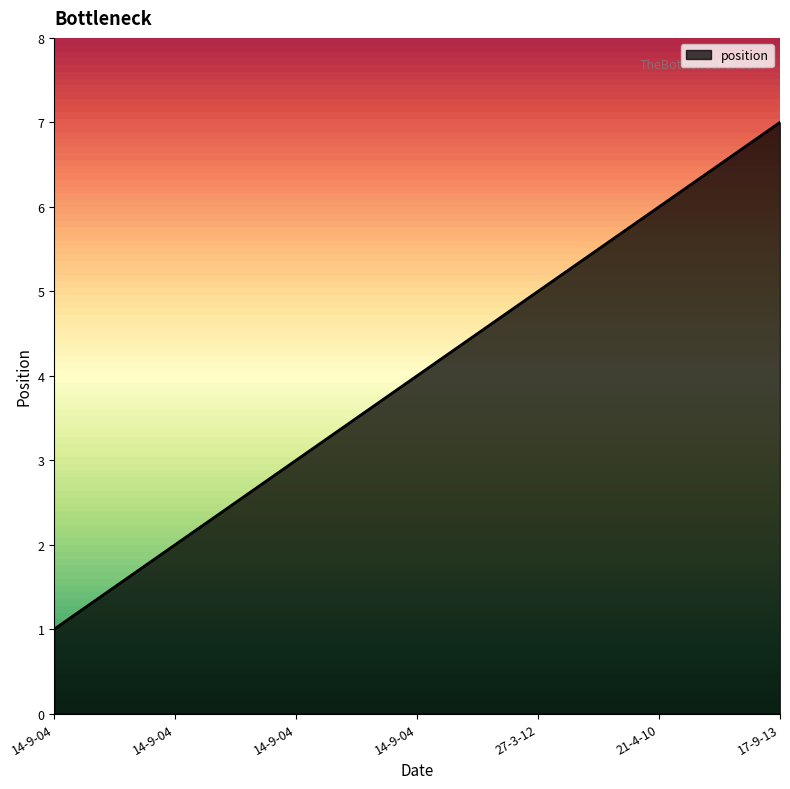

Does the chart display data point markers on the line(s)?

No